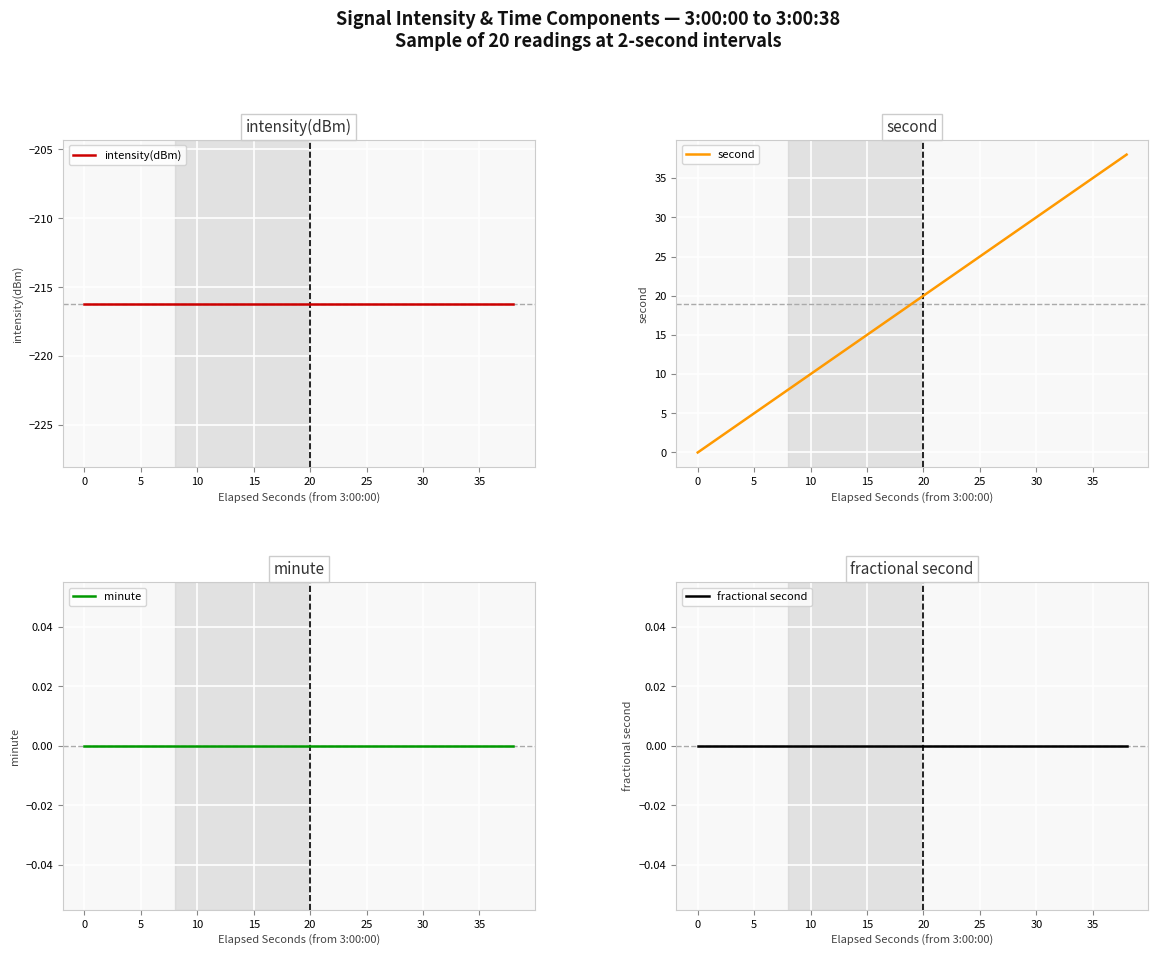

Is it true that second equals 15 at 10?

False